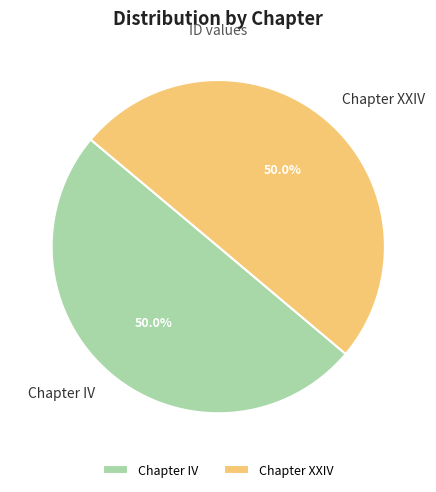

What is the ratio of the value at Chapter IV to the value at Chapter XXIV?

1.0